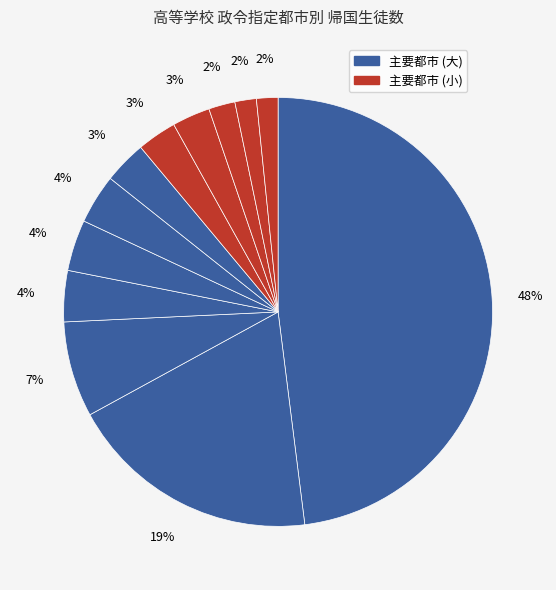

Count the number of slices in the pie.

12